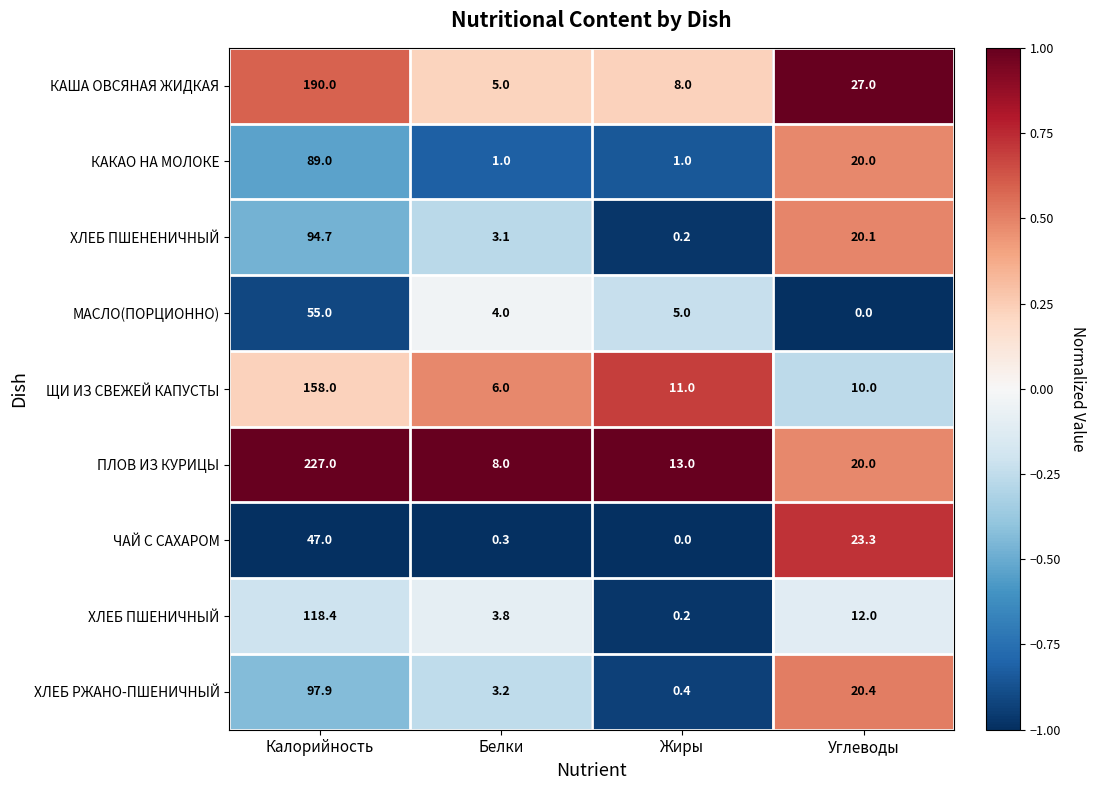

Rank the series by their maximum value, from highest to lowest.

ПЛОВ ИЗ КУРИЦЫ, КАША ОВСЯНАЯ ЖИДКАЯ, ЩИ ИЗ СВЕЖЕЙ КАПУСТЫ, ХЛЕБ ПШЕНИЧНЫЙ, ХЛЕБ РЖАНО-ПШЕНИЧНЫЙ, ХЛЕБ ПШЕНЕНИЧНЫЙ, КАКАО НА МОЛОКЕ, МАСЛО(ПОРЦИОННО), ЧАЙ С САХАРОМ